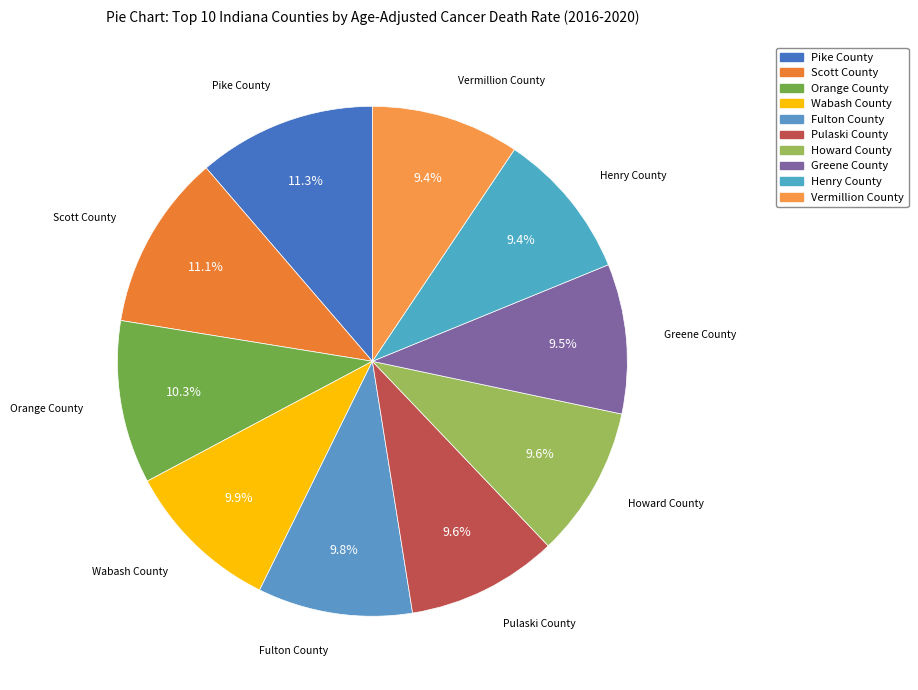

To the nearest percent, what is the combined percentage of Vermillion County and Henry County?

19%